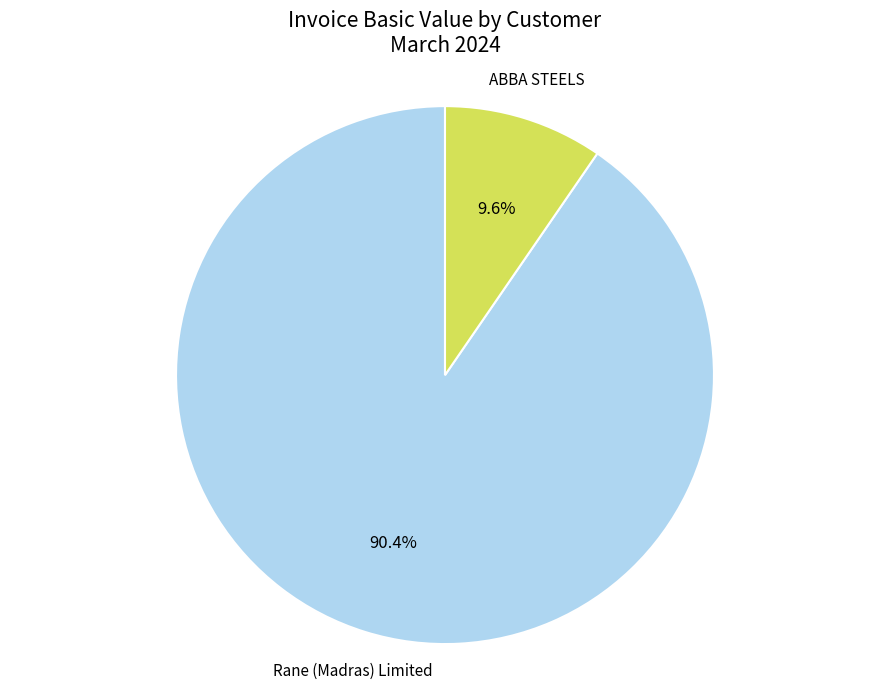

Which has a higher value, ABBA STEELS or Rane (Madras) Limited?

Rane (Madras) Limited